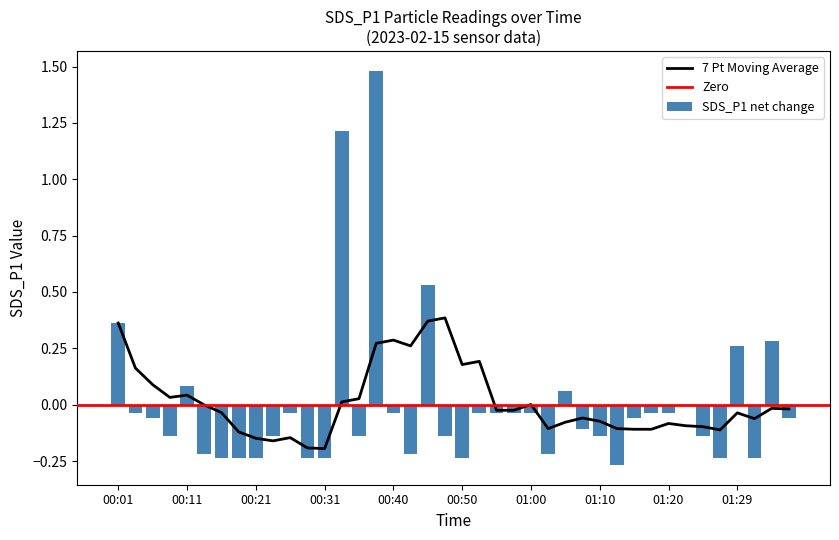

Which has a higher value, 01:34 or 00:26?

01:34